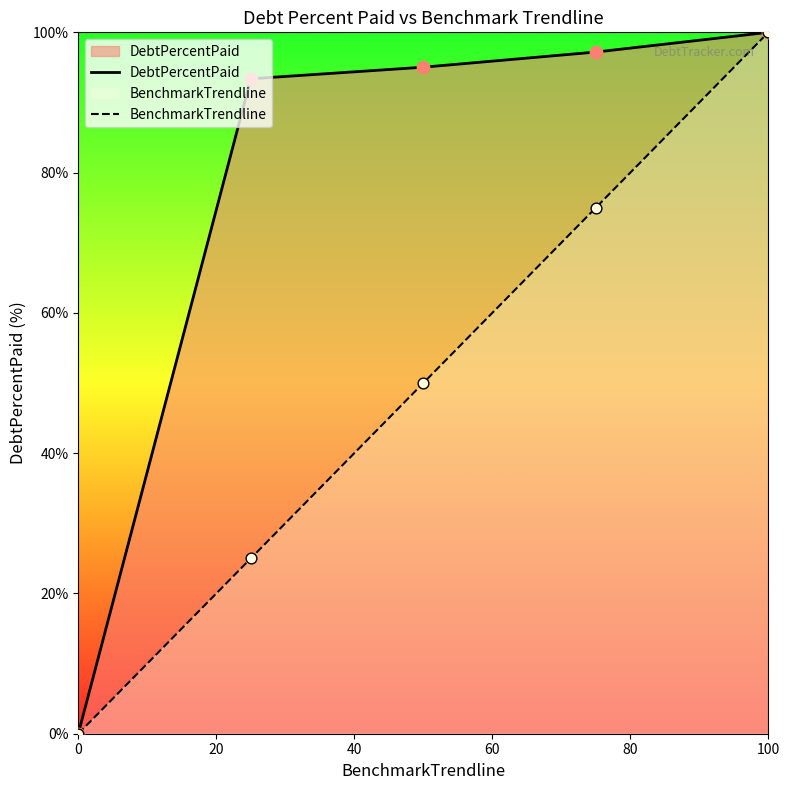

Which series reaches the maximum Y coordinate?

DebtPercentPaid